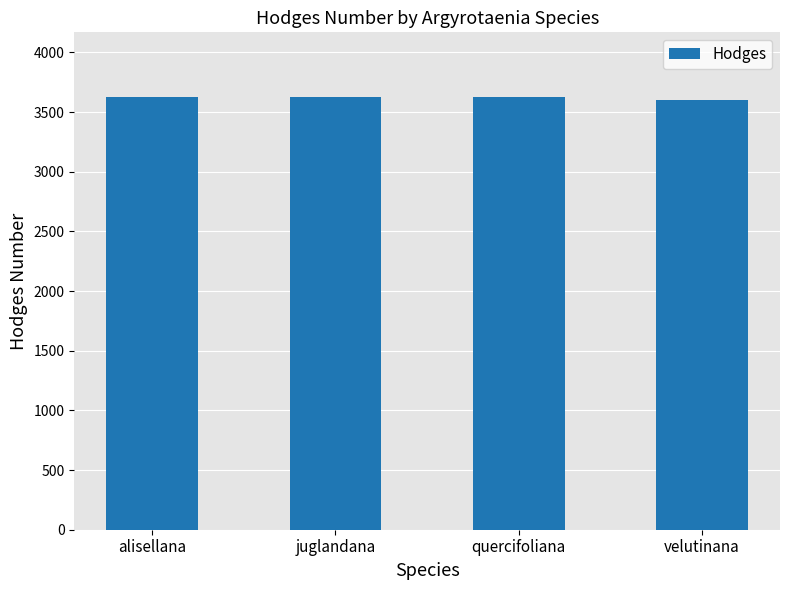

What is the label of the 2nd bar from the left?

juglandana